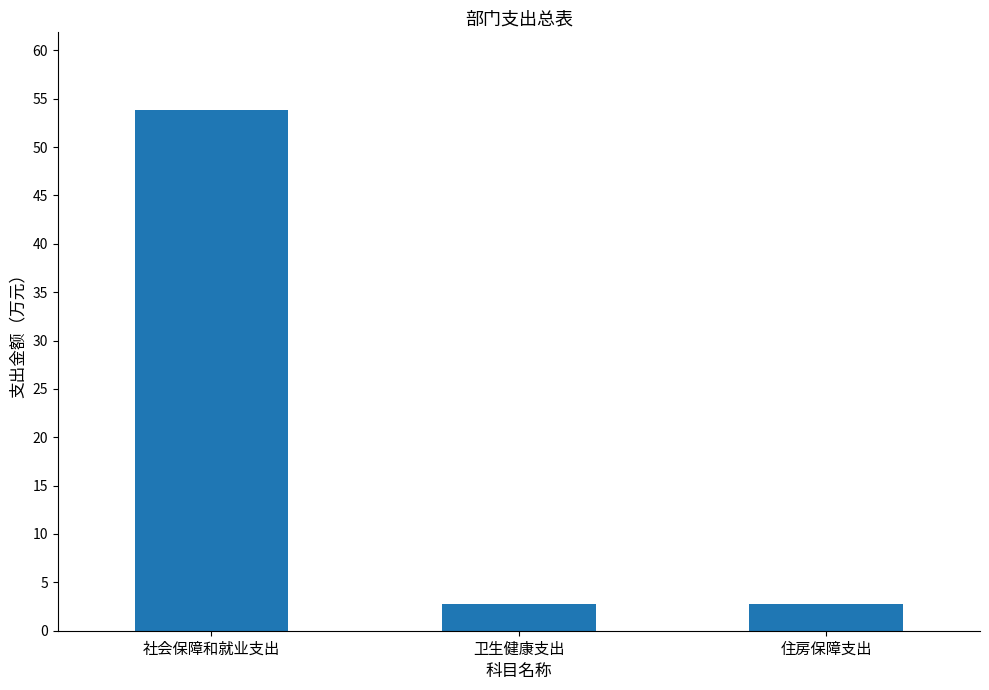

Between 社会保障和就业支出 and 住房保障支出, which is larger?

社会保障和就业支出